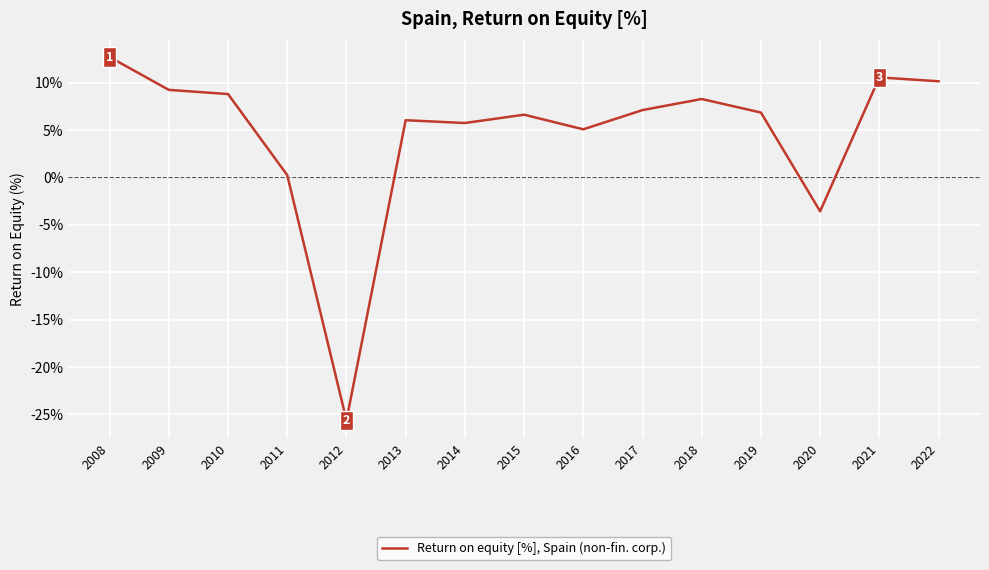

What is the ratio of the value at 2019 to the value at 2008?

0.5